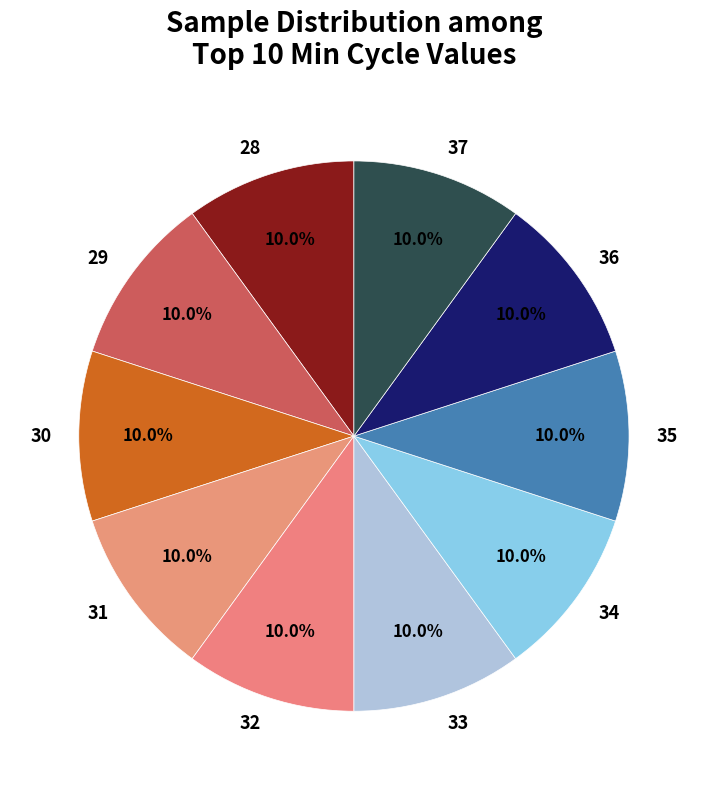

What is the ratio of the value at 37 to the value at 31?

1.0